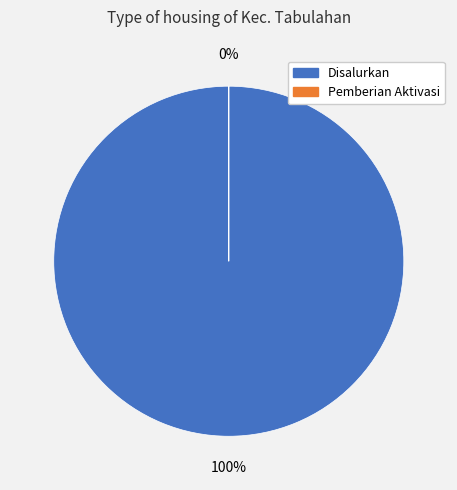

The SMP NEGERI 003 SATAP TABULAHAN slice represents 1% of the pie. True or false?

False